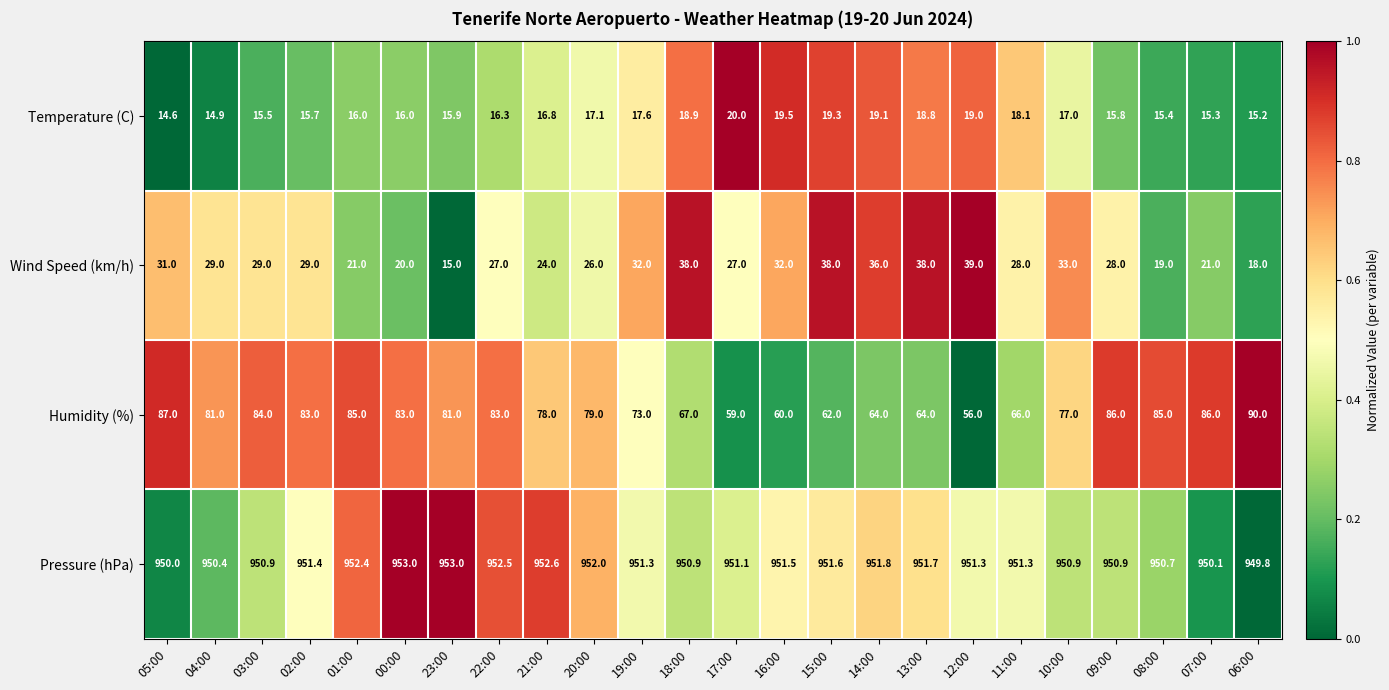

At which category is the sum across all series the highest?

05:00